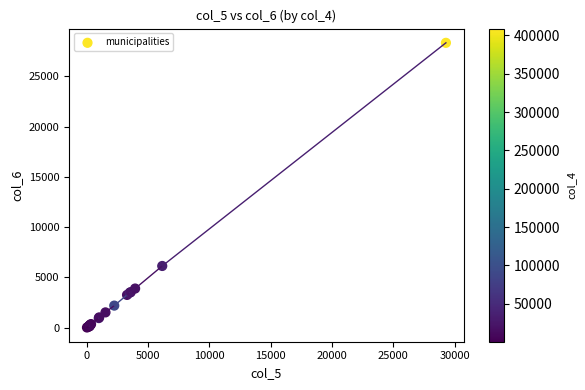

What Y value in the scatter plot is closest to 14166?

6128